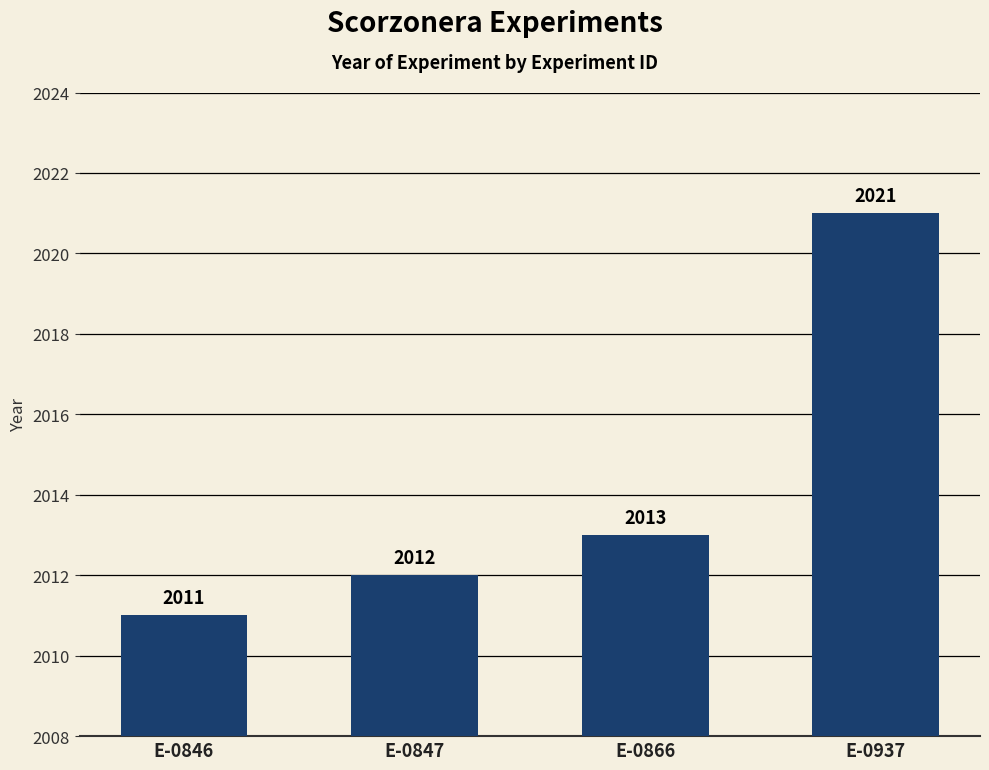

How many bars are there in total?

4